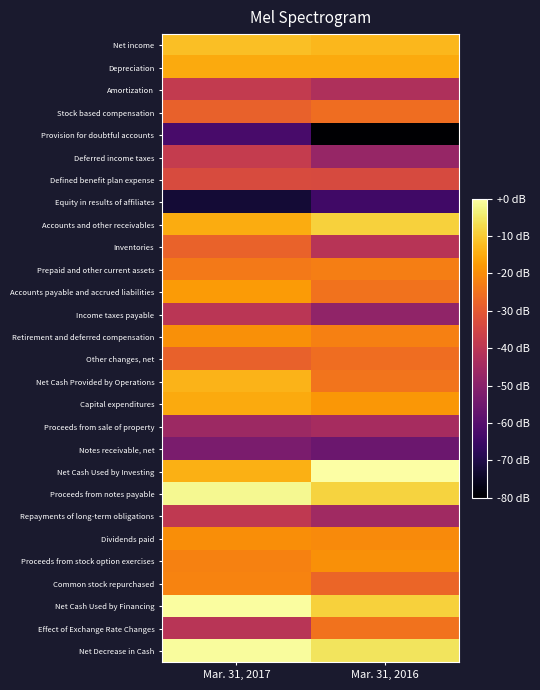

Which series has the widest spread of values?

Provision for doubtful accounts